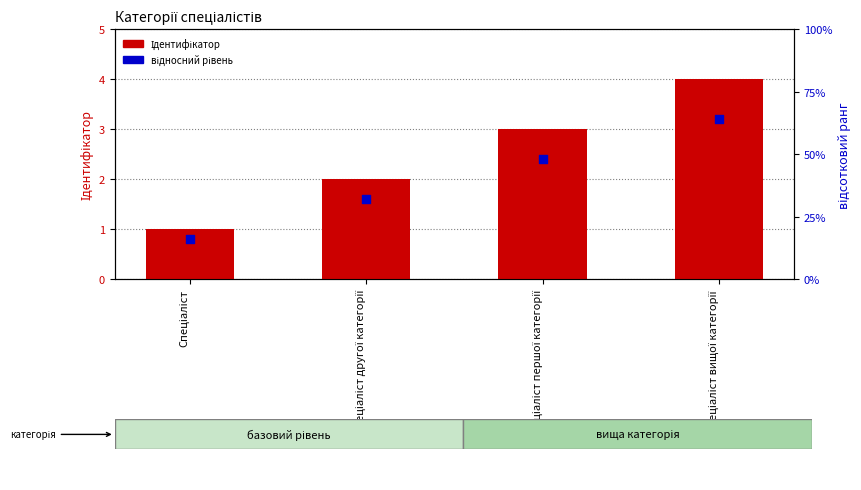

Which series has the widest spread of Y values?

Ідентифікатор